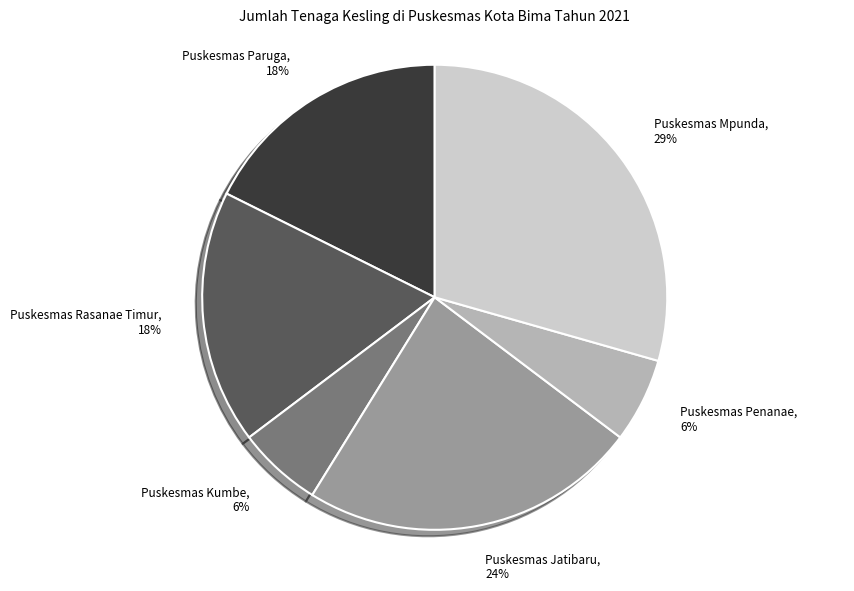

To the nearest percent, what is the average slice percentage?

17%